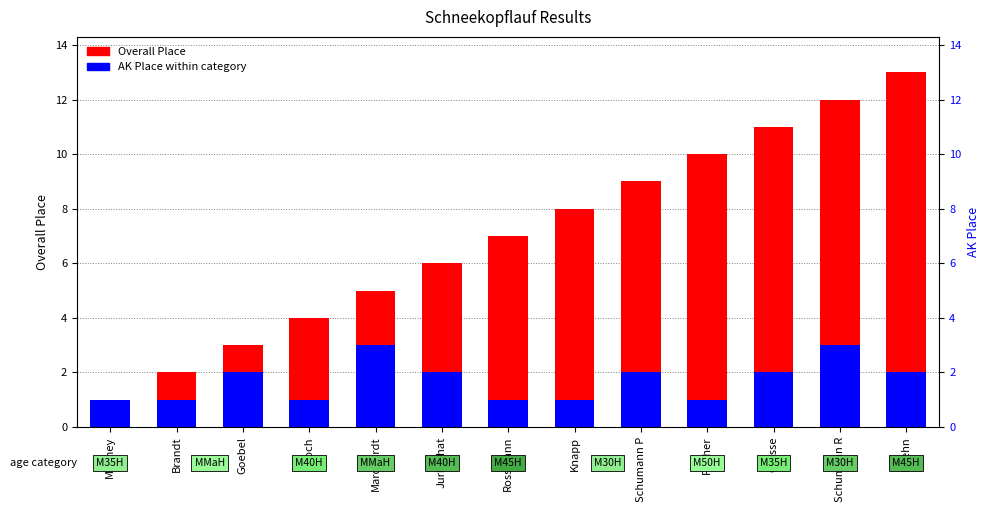

How many distinct data groups are displayed?

2